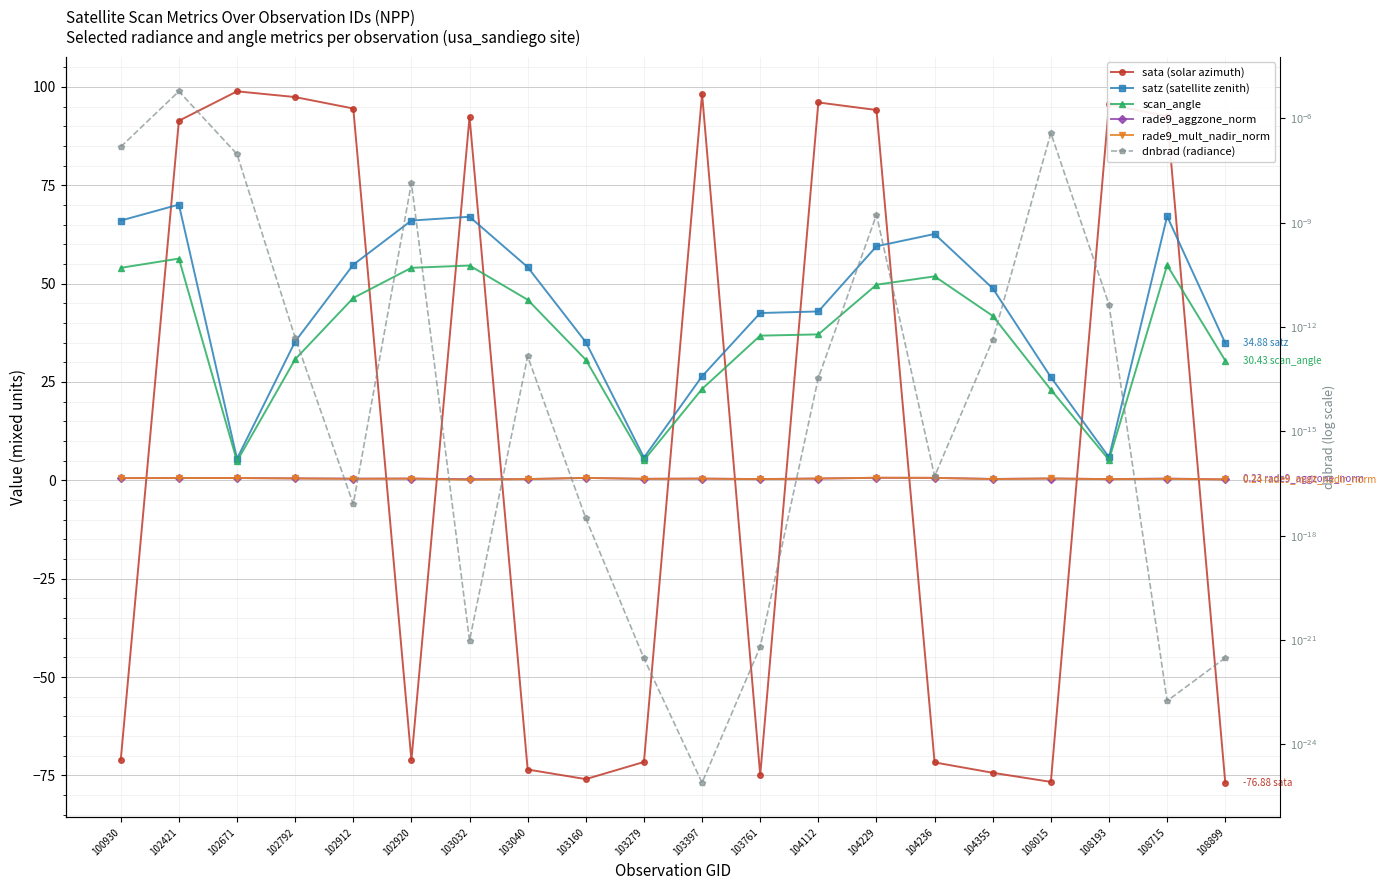

True or false: rade9_mult_nadir_norm and dnbrad (radiance) cross at least once.

False